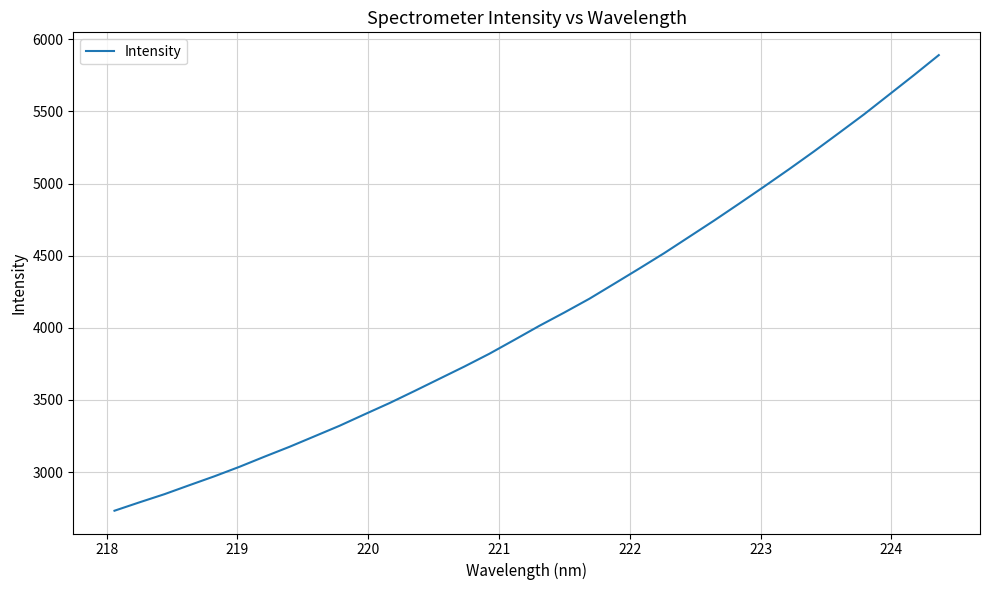

What is the minimum value shown in the chart?

2731.5